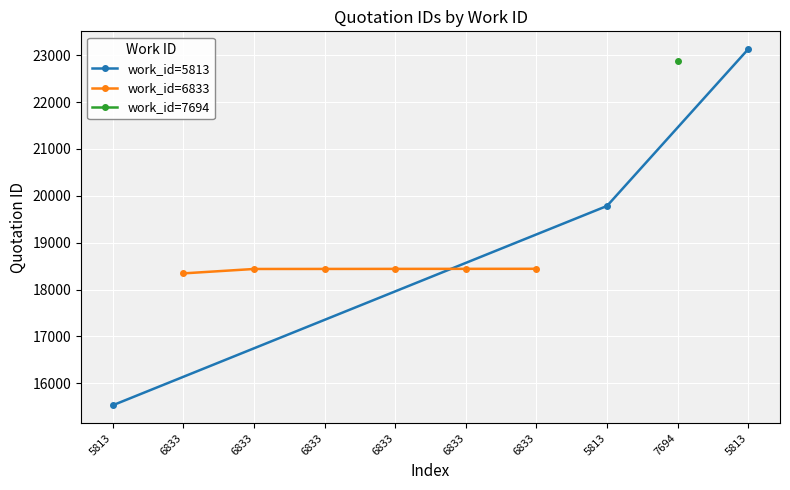

The value at 5813 is 38713. True or false?

False